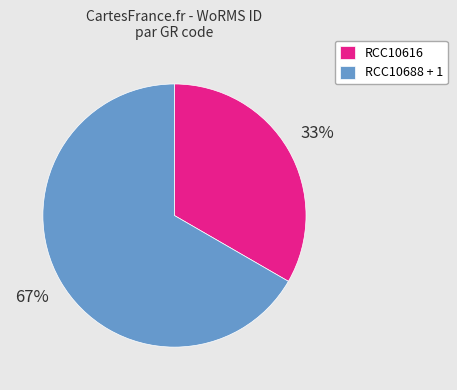

Which slice is the smallest?

RCC10616